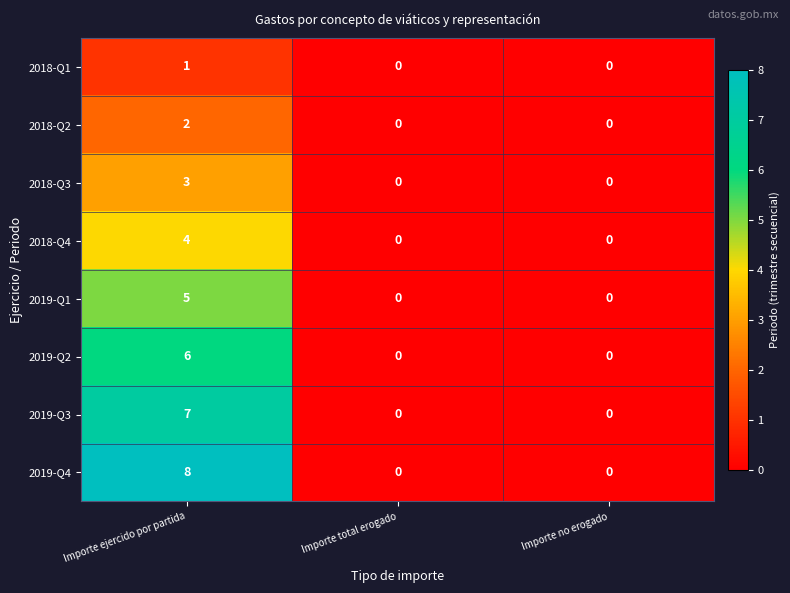

What is the difference between the 2019-Q3 values at Importe total erogado and Importe ejercido por partida?

7